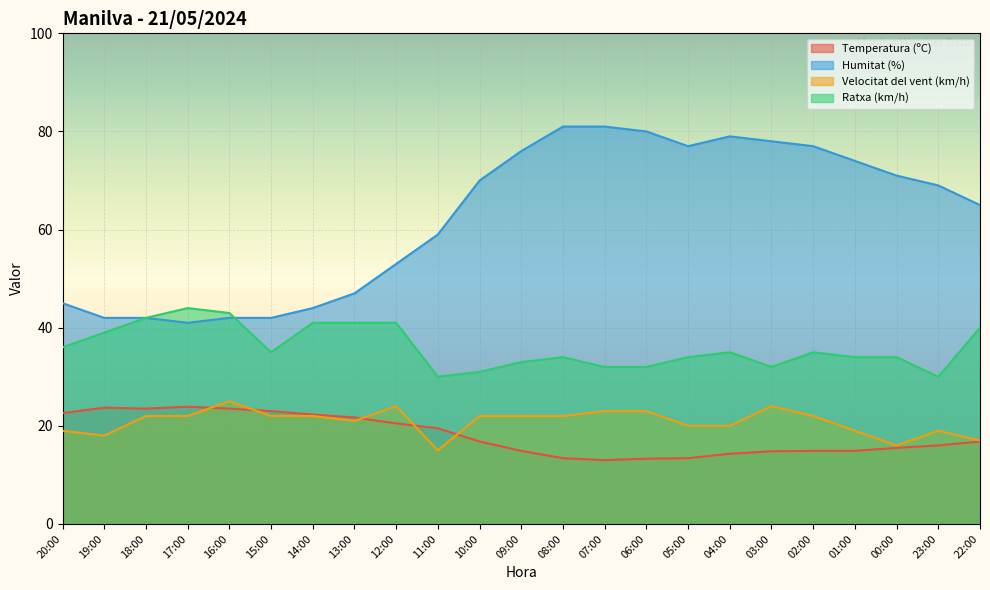

What is the smallest value displayed?

13.0